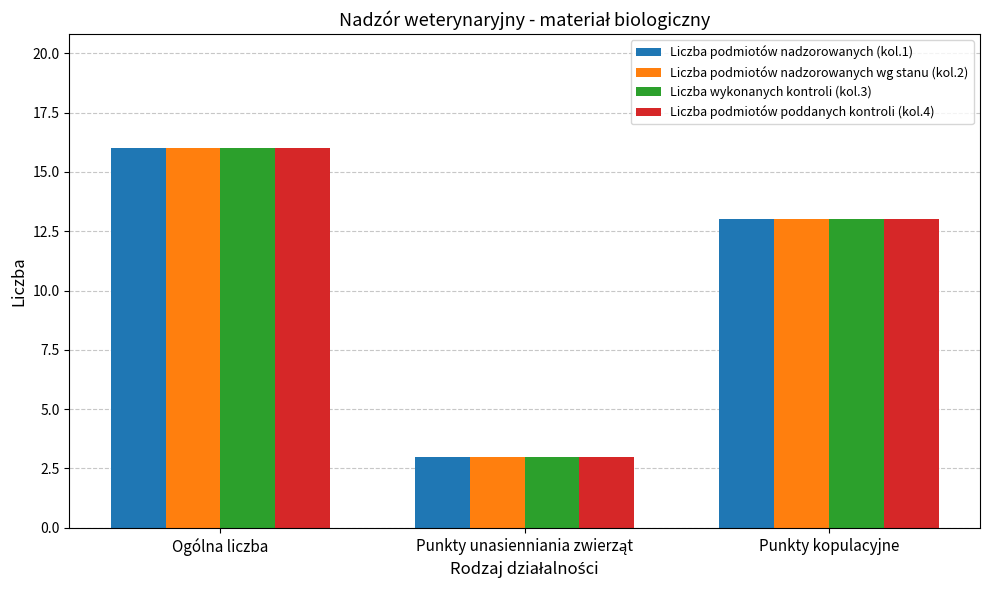

What is the difference between the maximum and second lowest values in the Liczba podmiotów nadzorowanych wg stanu (kol.2) series?

3